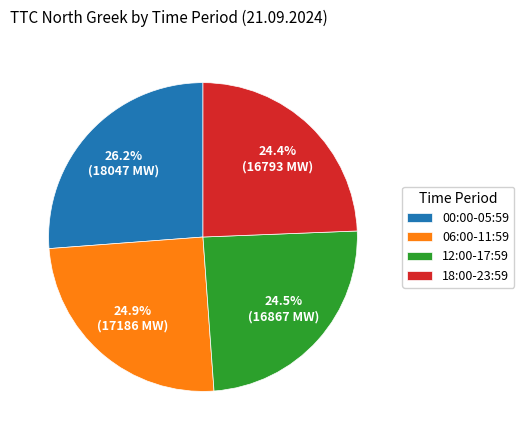

What portion of the pie excludes 18:00-23:59?

75.6%